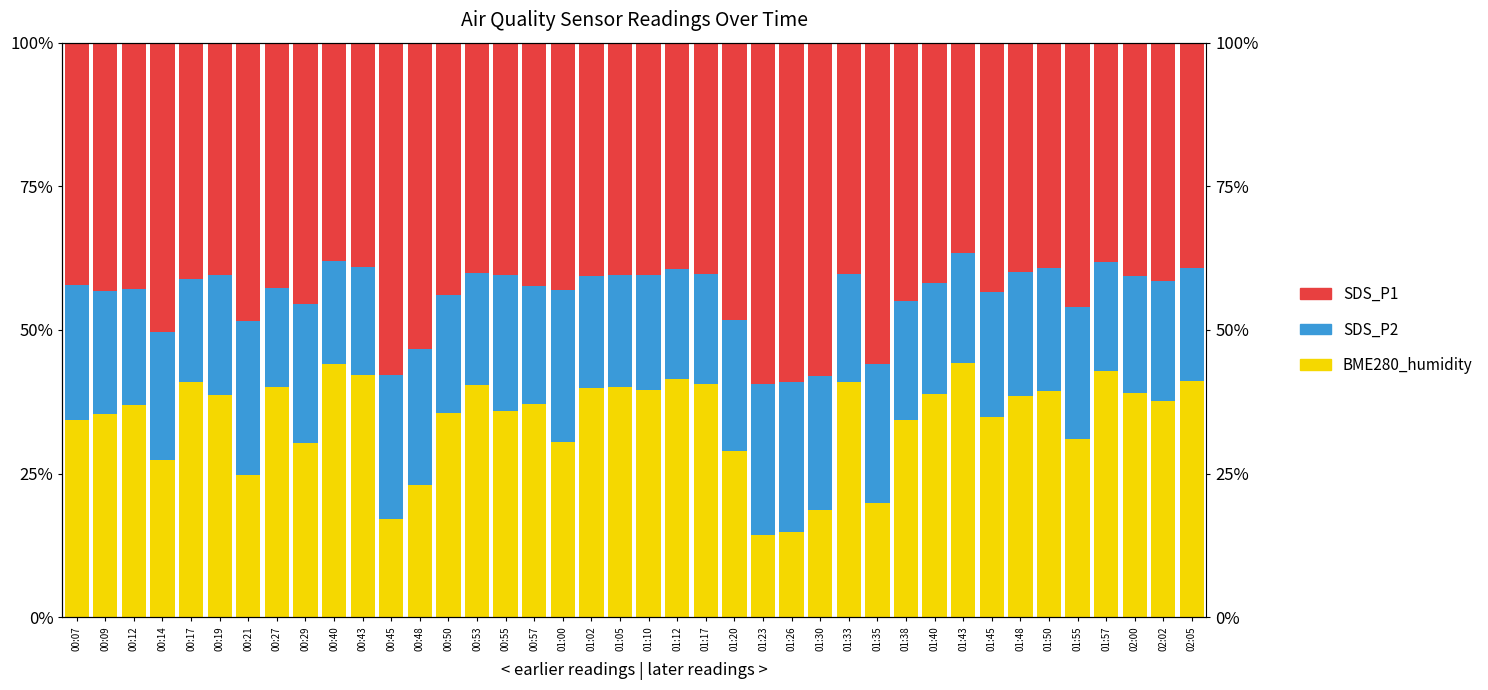

What is the sum of the Black values at 01:20 and 01:57?

86.6